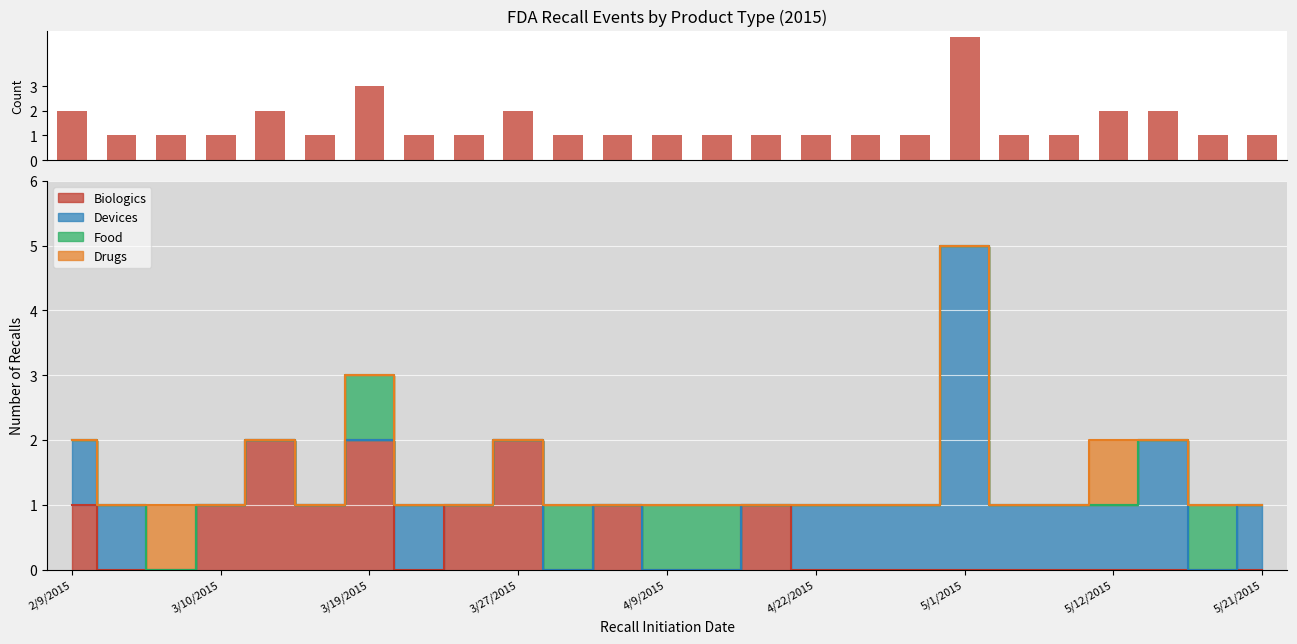

The value at 5/21/2015 is 1. True or false?

True